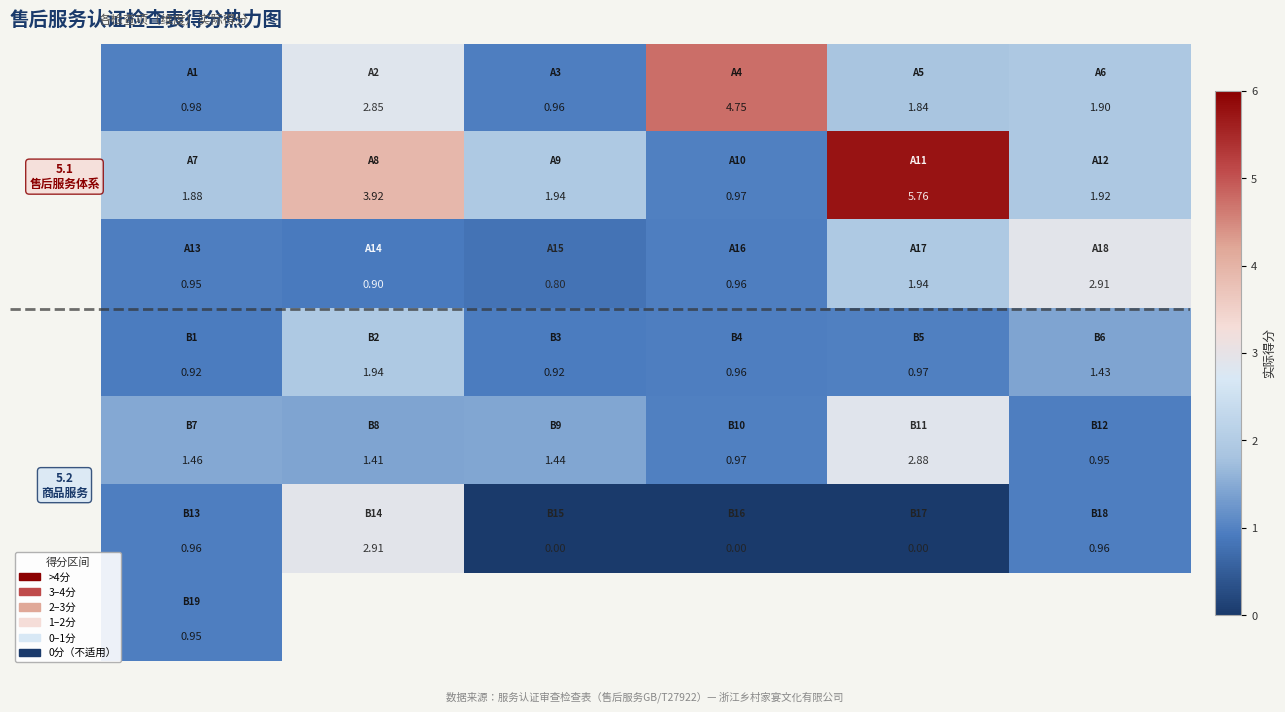

Count the number of categories in the chart.

6